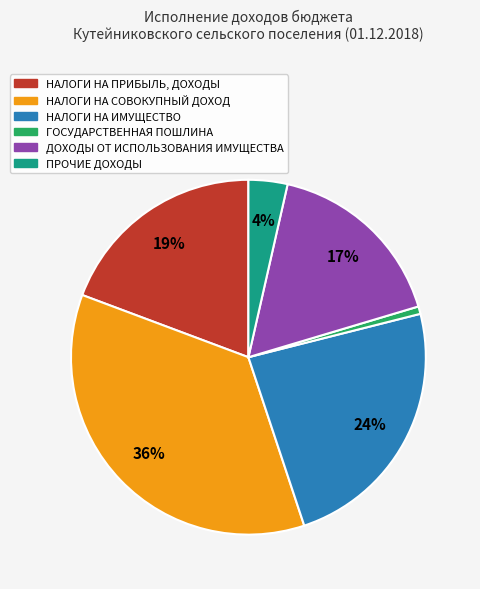

What percentage is the НАЛОГИ НА ПРИБЫЛЬ, ДОХОДЫ slice, to the nearest percent?

19%